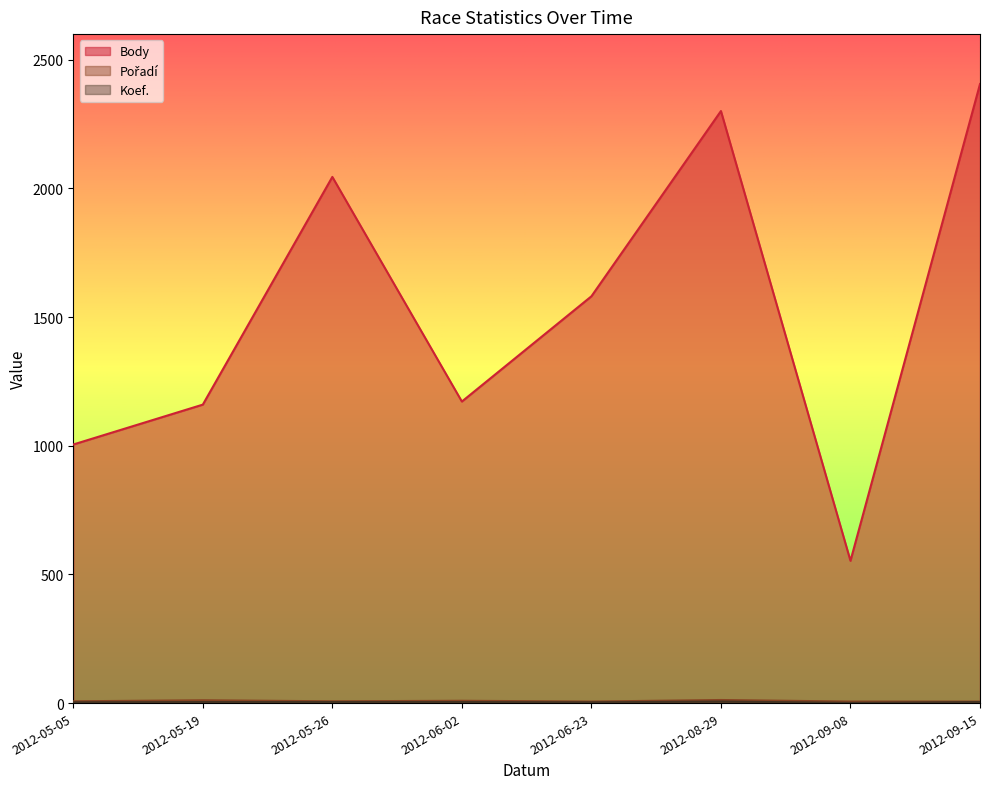

Is it true that Koef. equals 4 at 2012-06-02?

True